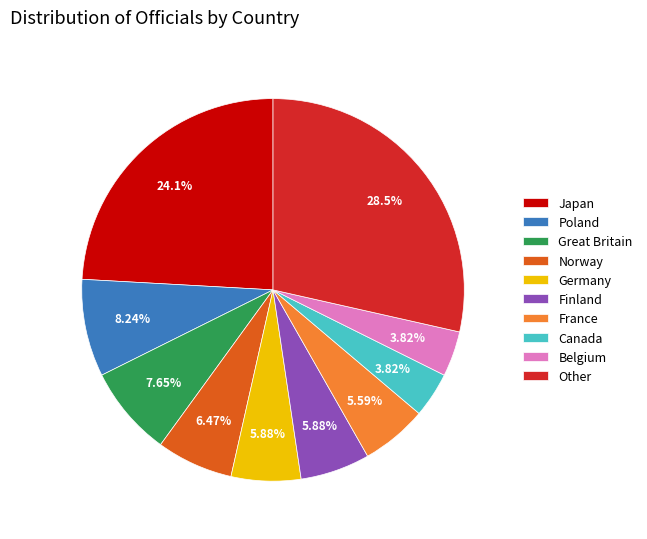

Is Japan the majority of the pie?

No